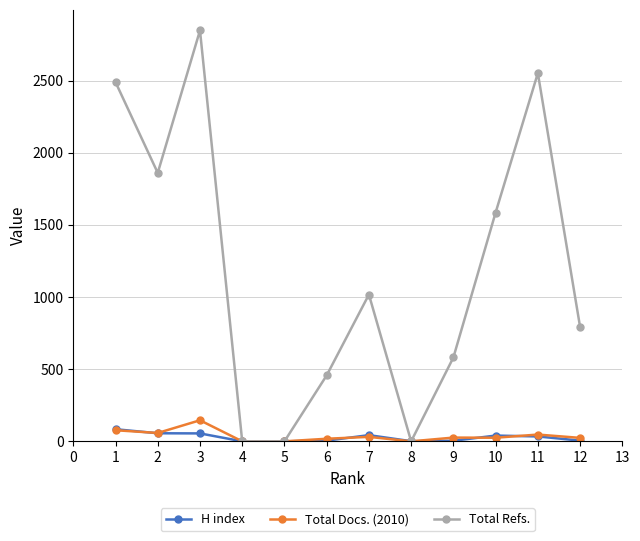

What is the sum of all H index values?

327